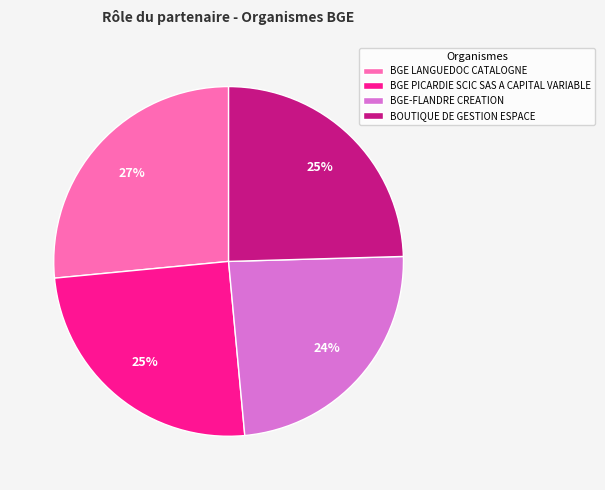

To the nearest percent, what is the combined percentage of BGE-FLANDRE CREATION and BGE PICARDIE SCIC SAS A CAPITAL VARIABLE?

49%